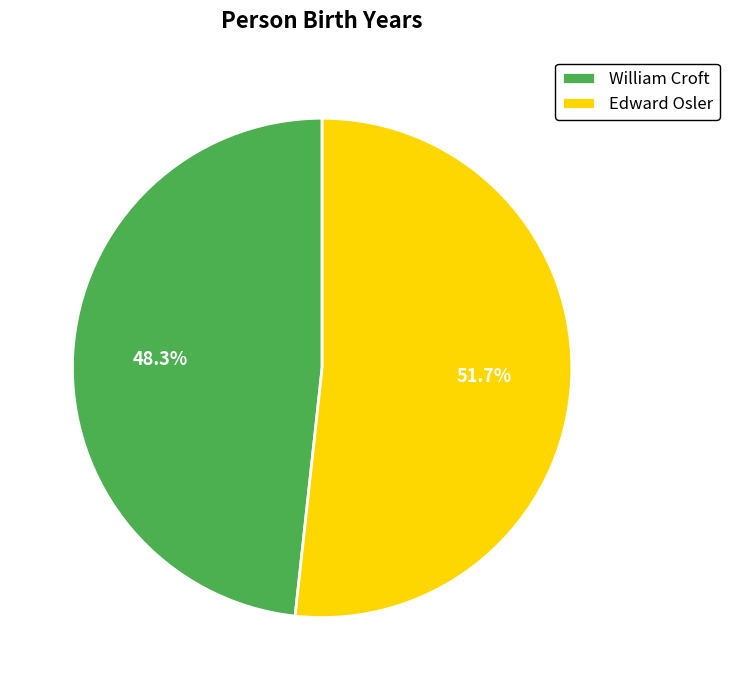

To the nearest percent, what is the average slice percentage?

50%